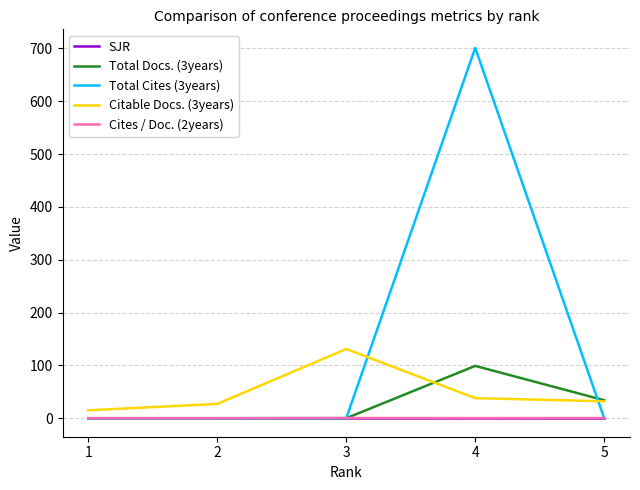

Which series has the largest range (max minus min)?

Total Cites (3years)